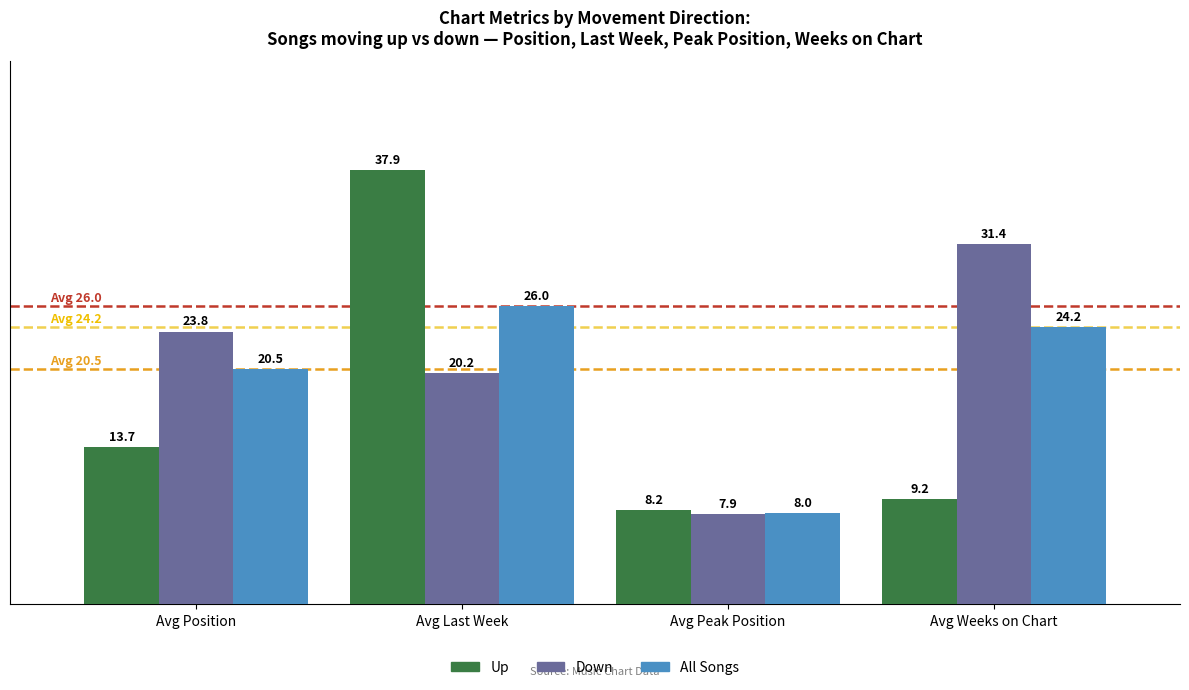

Rank the series by their maximum value, from lowest to highest.

All Songs, Down, Up